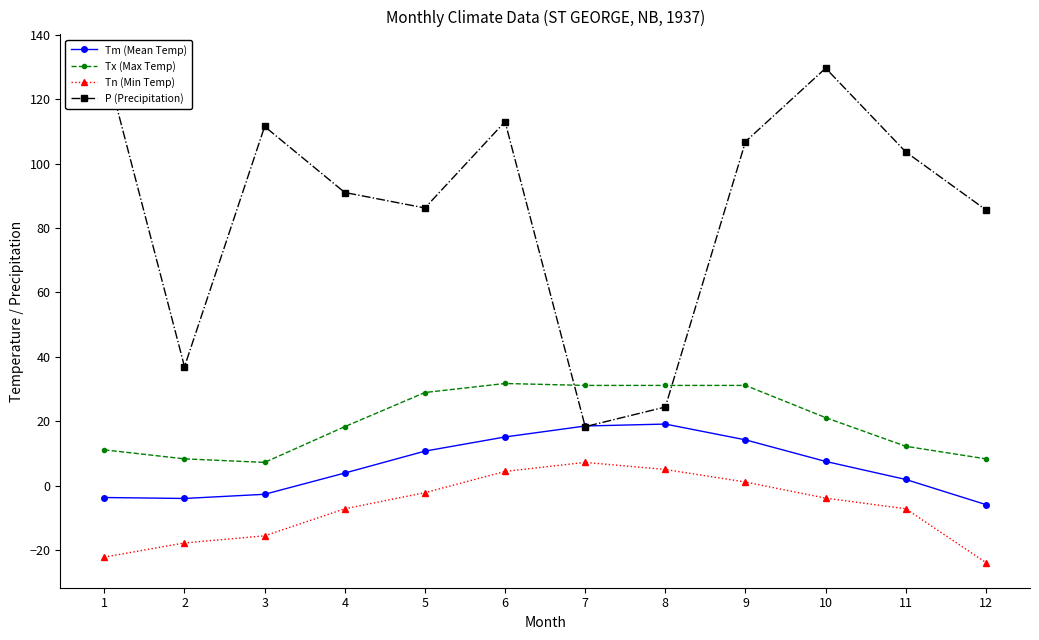

Between which two adjacent categories do P (Precipitation) and Tx (Max Temp) first intersect?

6 and 7